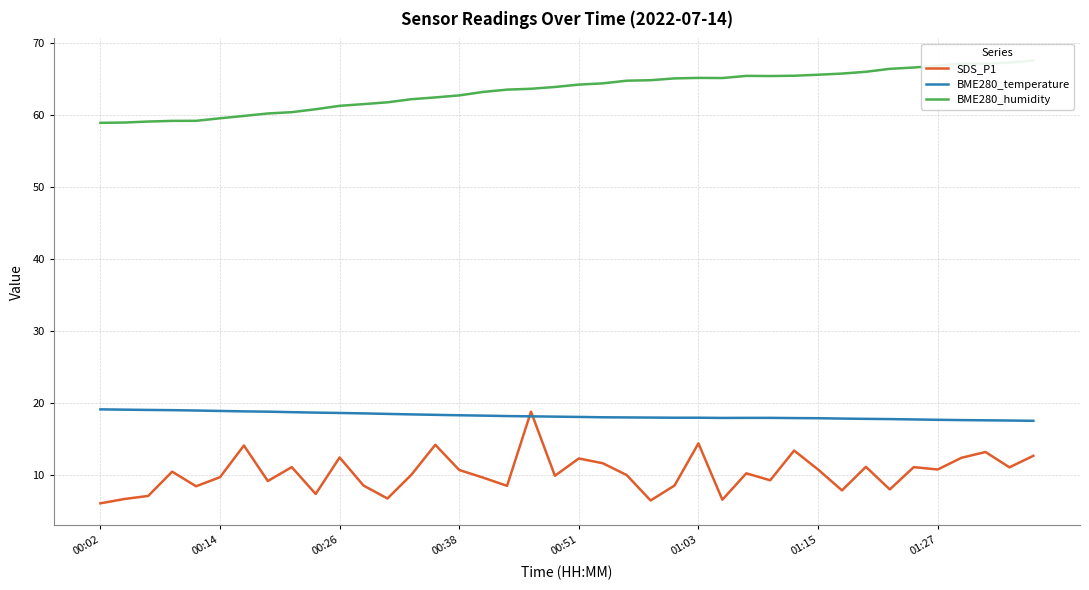

What is the sum of the SDS_P1 values at 33 and 23?

14.5